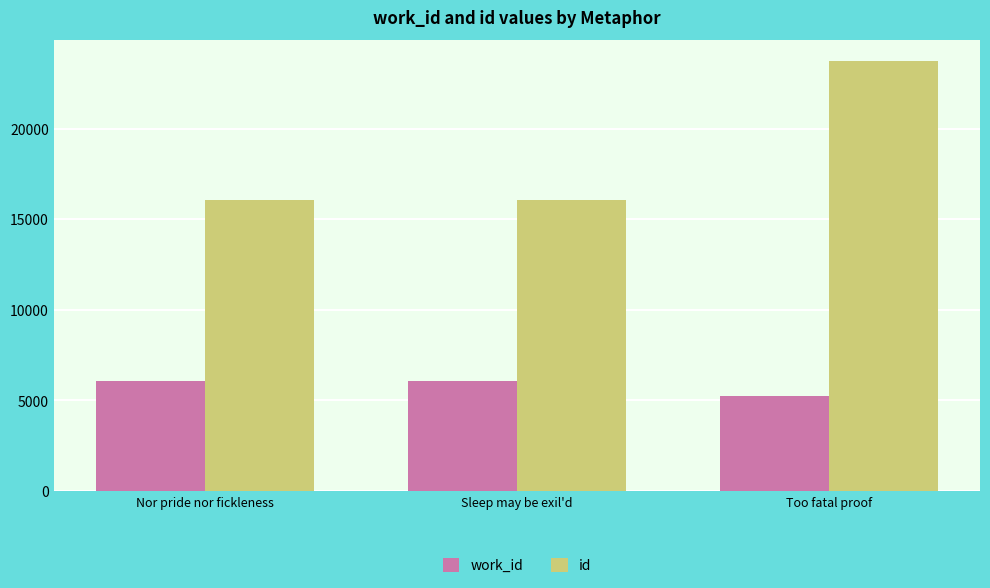

What is the sum of all work_id values?

17357